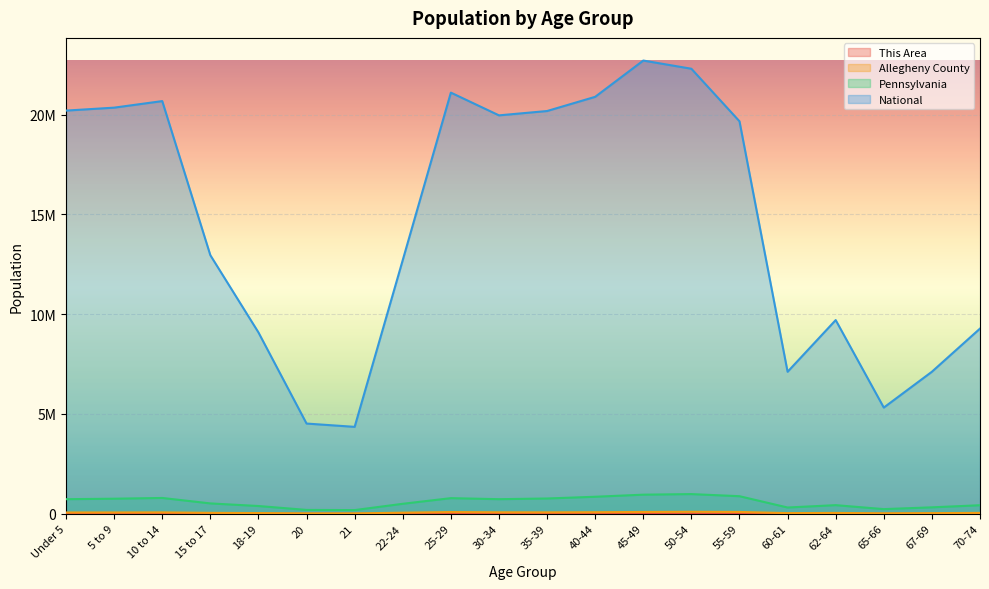

Is it true that National equals 4519129.0 at 20?

True